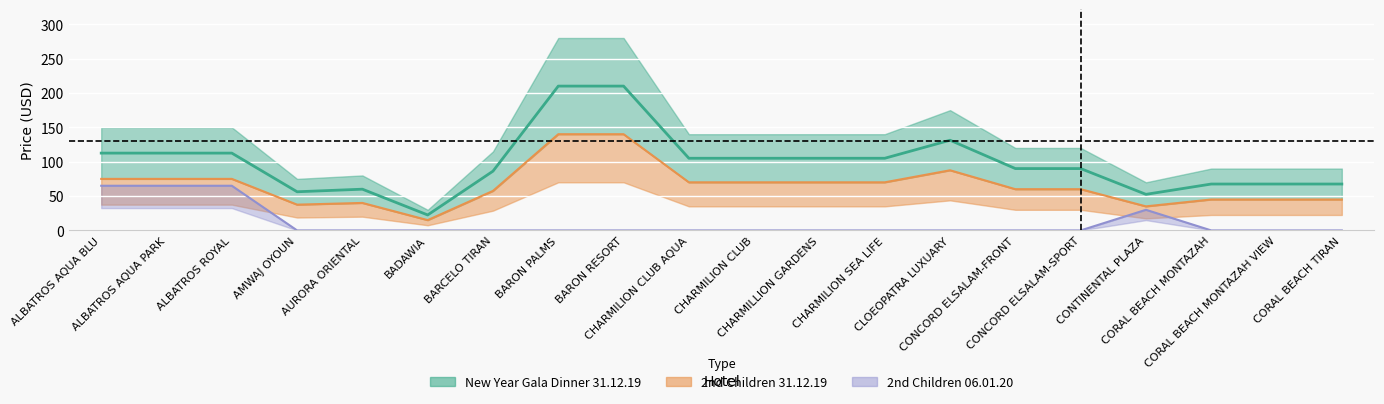

How many series are shown in this chart?

3